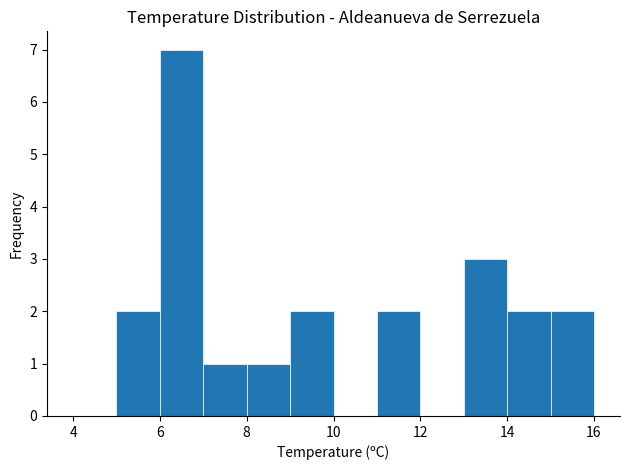

Reading left to right, transcribe this chart: for each bar, give the range it covers on the x-axis and its height. The values are not printed on the chart, so give them approximately, as read against the axis.

4 to 5: 0
5 to 6: 2
6 to 7: 7
7 to 8: 1
8 to 9: 1
9 to 10: 2
10 to 11: 0
11 to 12: 2
12 to 13: 0
13 to 14: 3
14 to 15: 2
15 to 16: 2